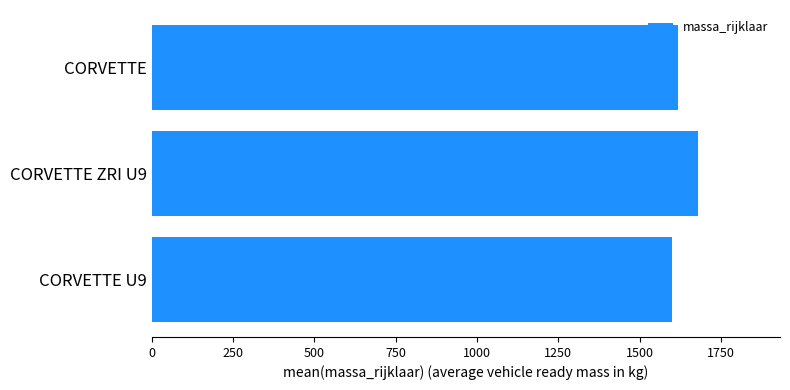

Rank the categories by value from lowest to highest.

CORVETTE U9, CORVETTE, CORVETTE ZRI U9